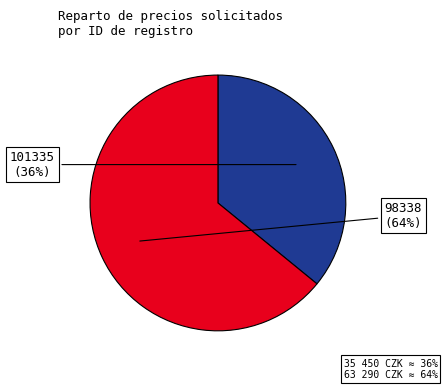

To the nearest percent, what is the difference between the largest and smallest slice percentages?

28%